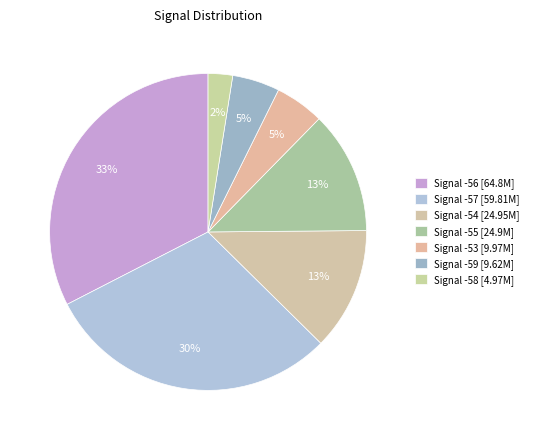

How many segments does this pie chart have?

7